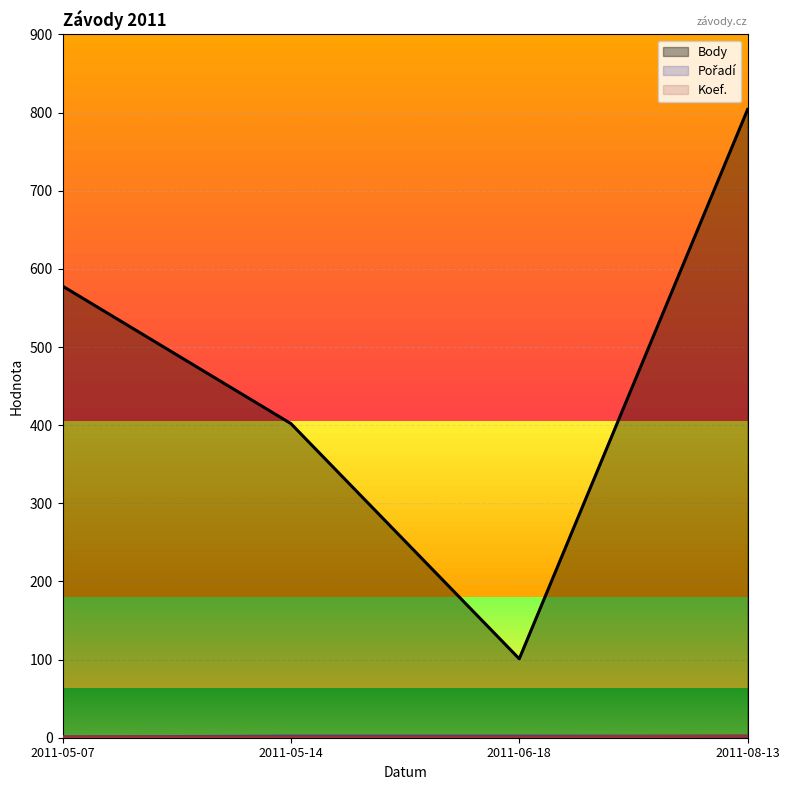

True or false: Body has a value of 970 at 2011-05-07.

False